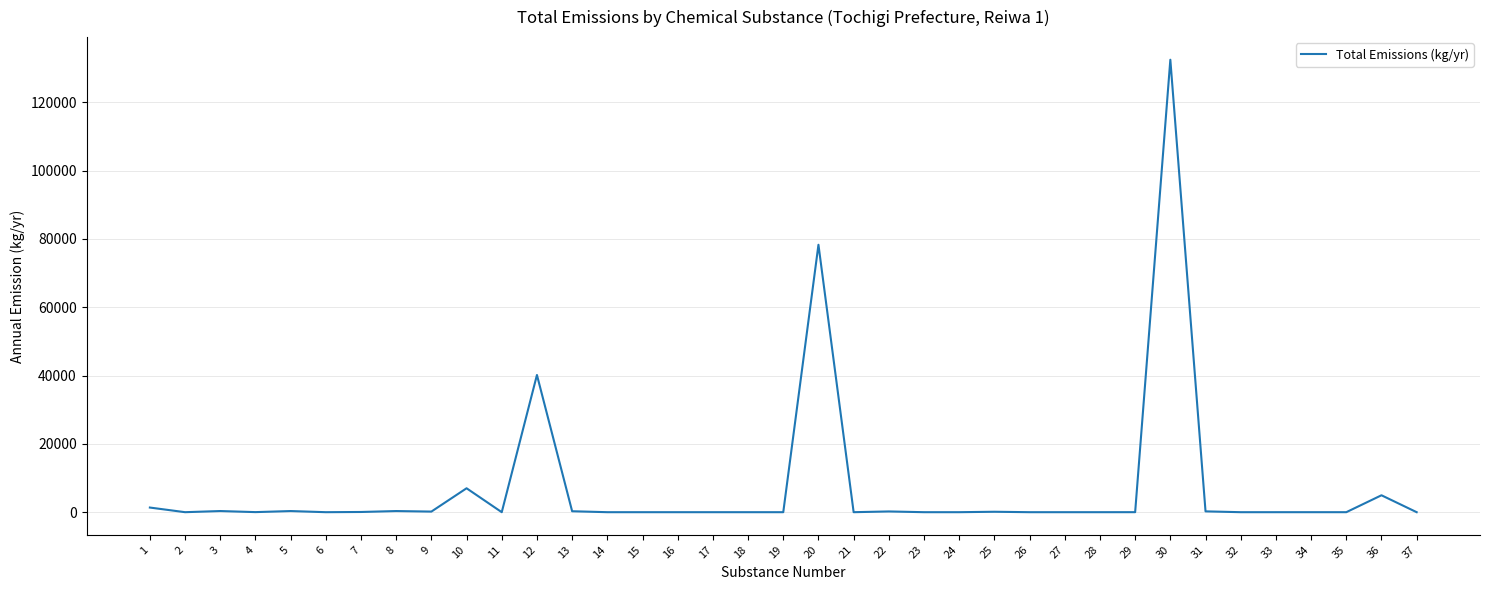

Is it true that the value at 12 is 67013.0?

False